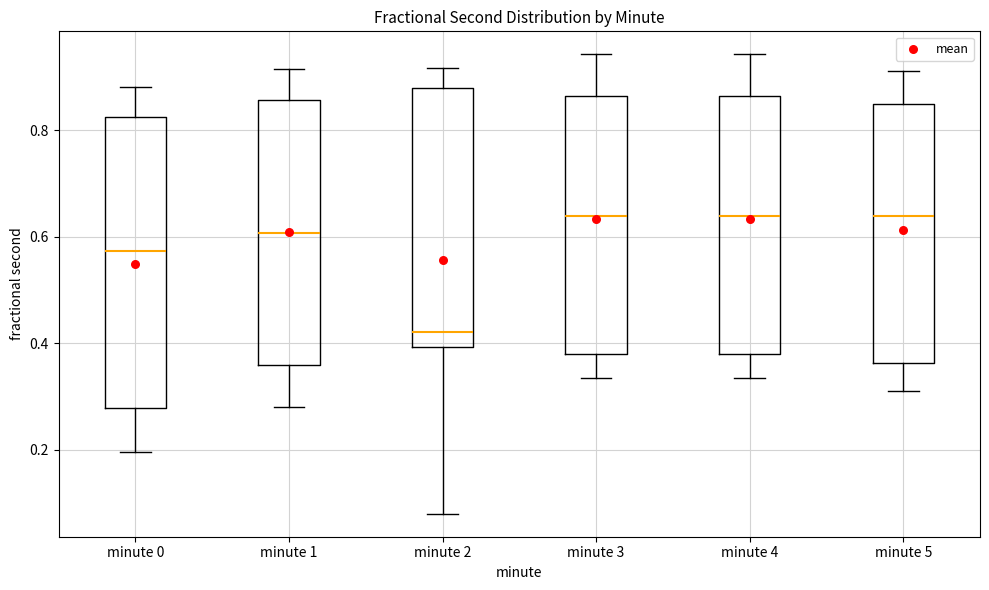

Reading left to right, transcribe this box plot: for each box, give where its median line is, the range the box spans, and where its two whiskers end, as read against the y-axis. The values are not printed on the chart, so give them approximately, as read against the axis.

minute 0: median 0.58, box 0.28 to 0.82, whiskers 0.20 to 0.88
minute 1: median 0.60, box 0.36 to 0.86, whiskers 0.28 to 0.92
minute 2: median 0.42, box 0.40 to 0.88, whiskers 0.08 to 0.92
minute 3: median 0.64, box 0.38 to 0.86, whiskers 0.34 to 0.94
minute 4: median 0.64, box 0.38 to 0.86, whiskers 0.34 to 0.94
minute 5: median 0.64, box 0.36 to 0.84, whiskers 0.30 to 0.92